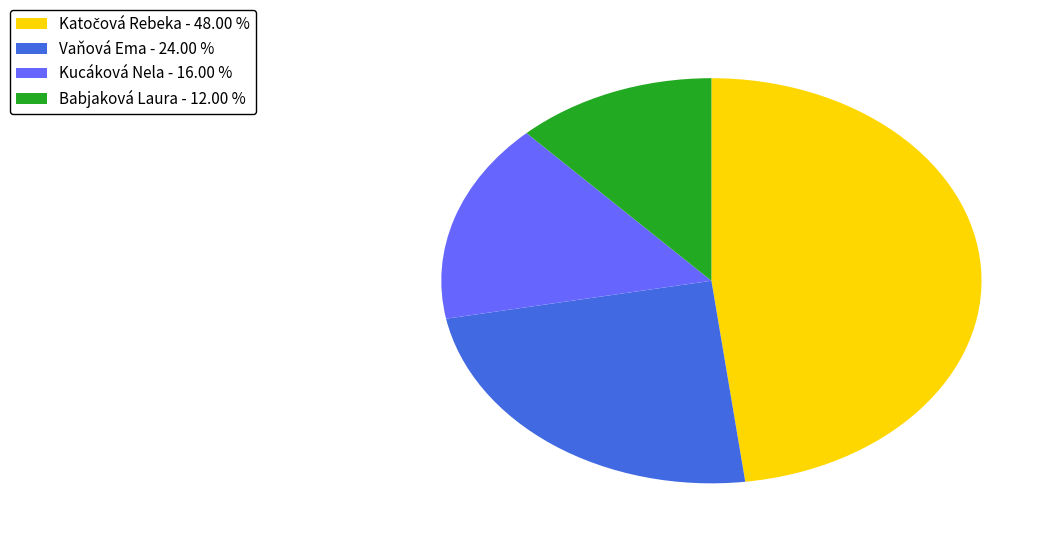

Does any single category account for the majority?

No